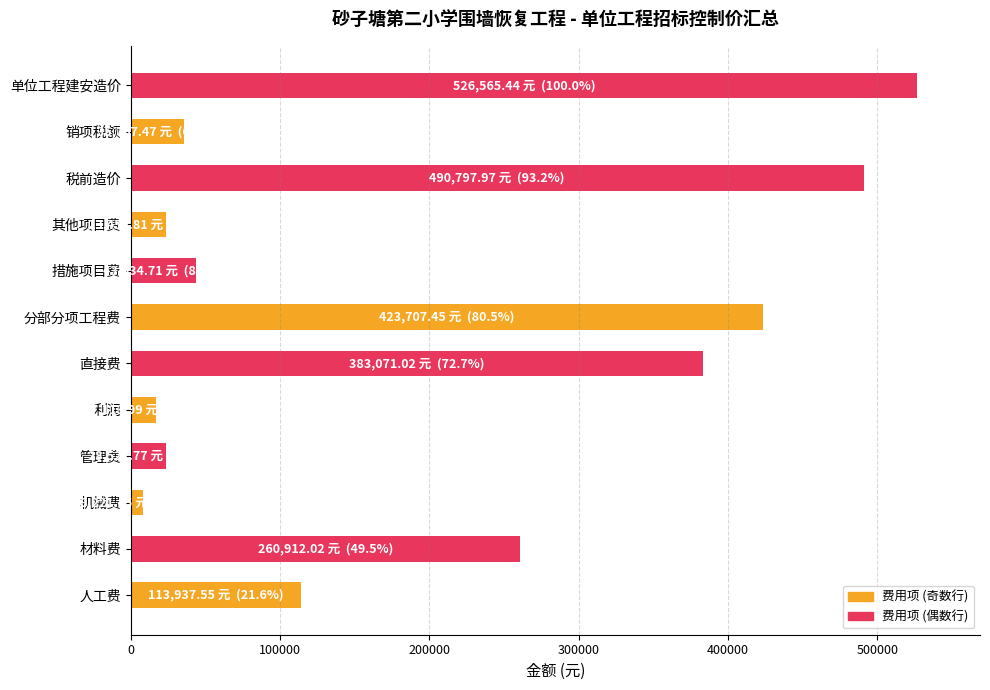

What value does the data have at 其他项目费?

23455.8